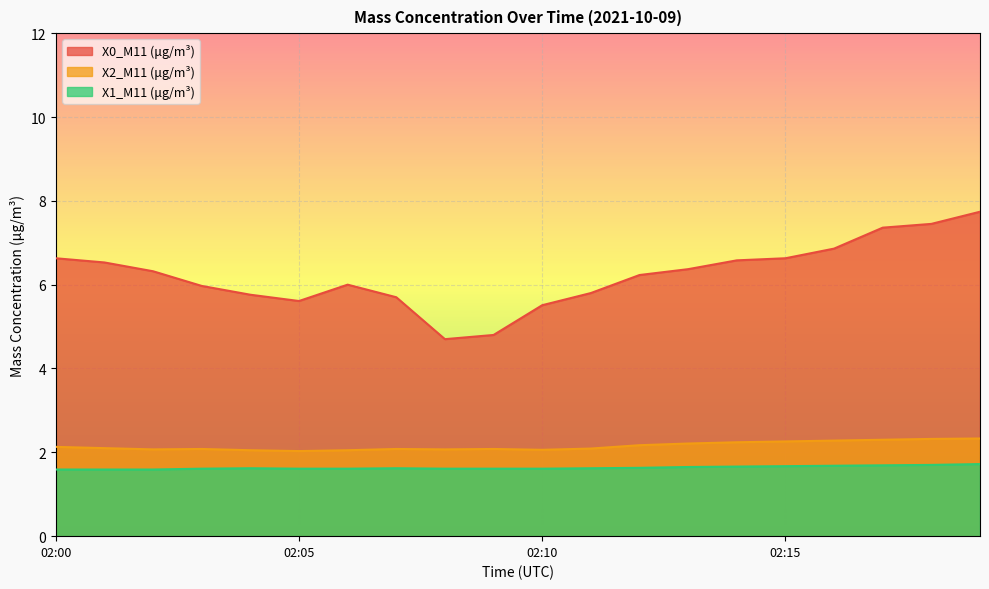

True or false: X2_M11 (μg/m³) has a value of 2.2 at 02:13.

True